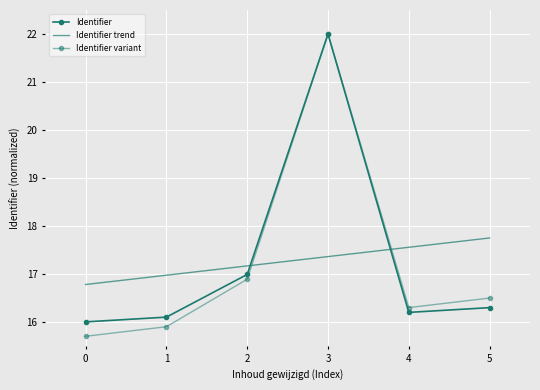

True or false: Identifier and Identifier variant cross at least once.

False